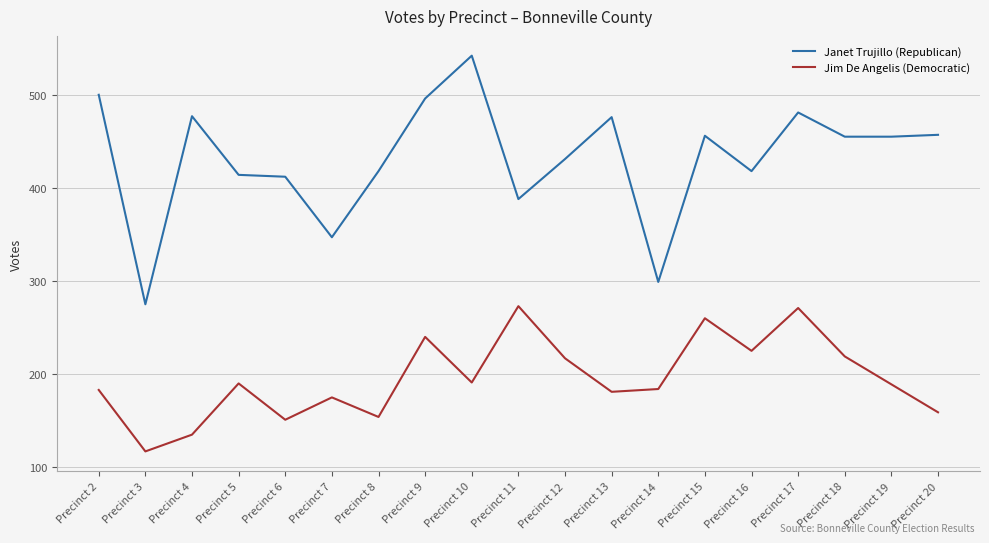

At which label does Janet Trujillo (Republican) reach its peak?

Precinct 10